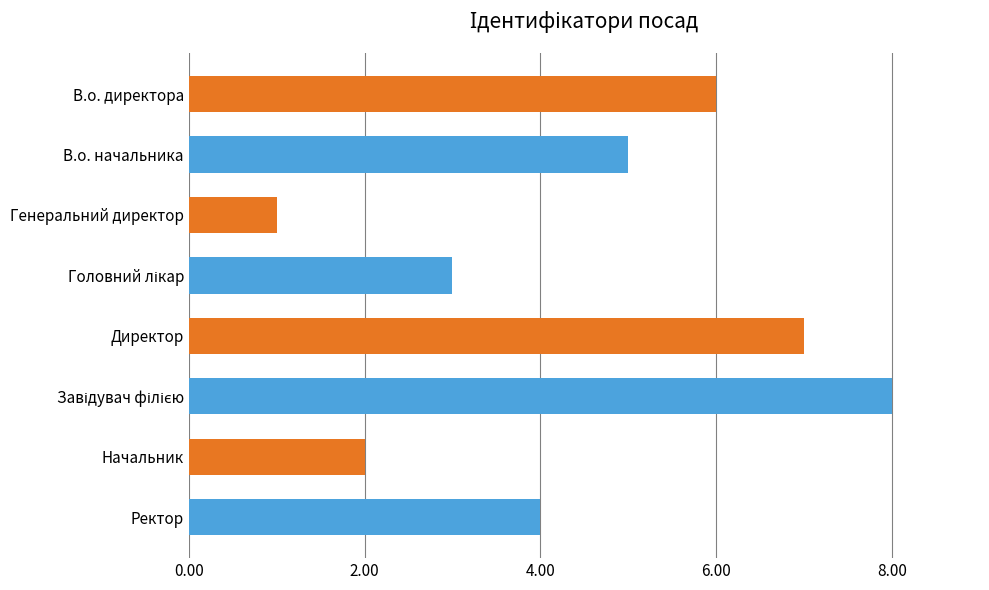

Are the bars horizontal?

Yes